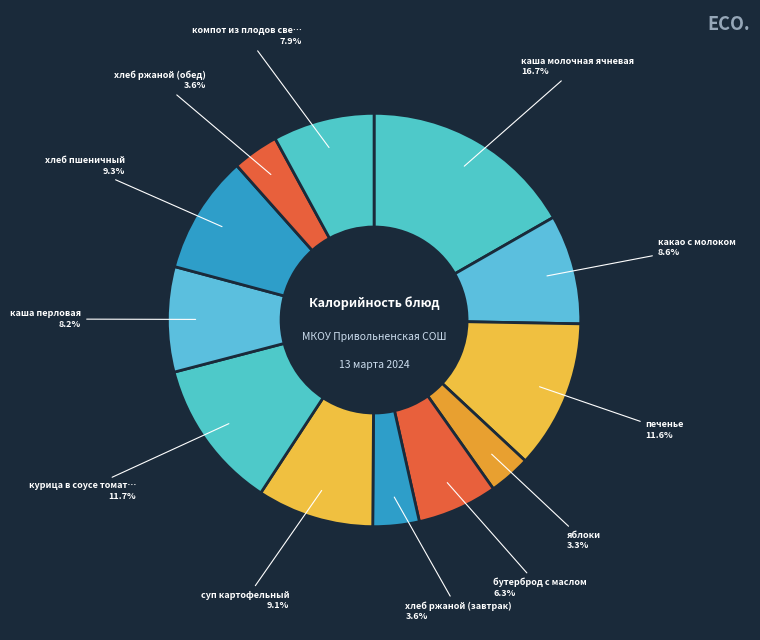

How many segments does this pie chart have?

12